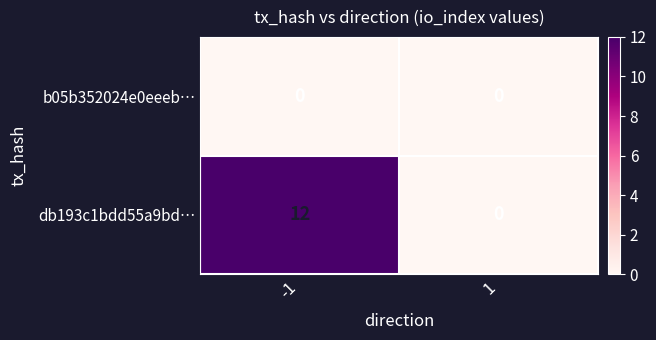

Which series changed the most between -1 and 1?

db193c1bdd55a9bd…